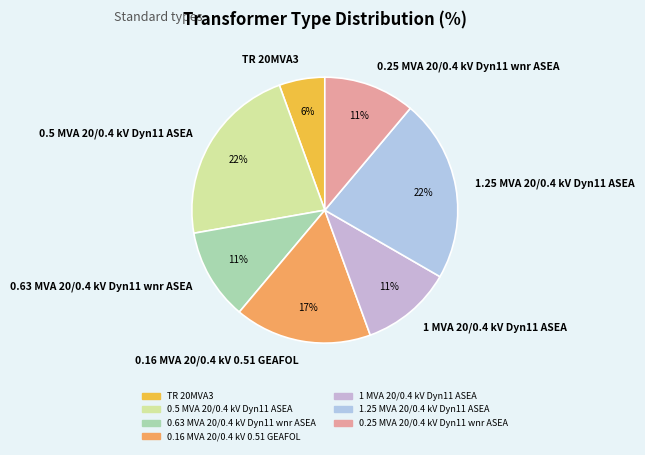

Which slice is the smallest?

TR 20MVA3